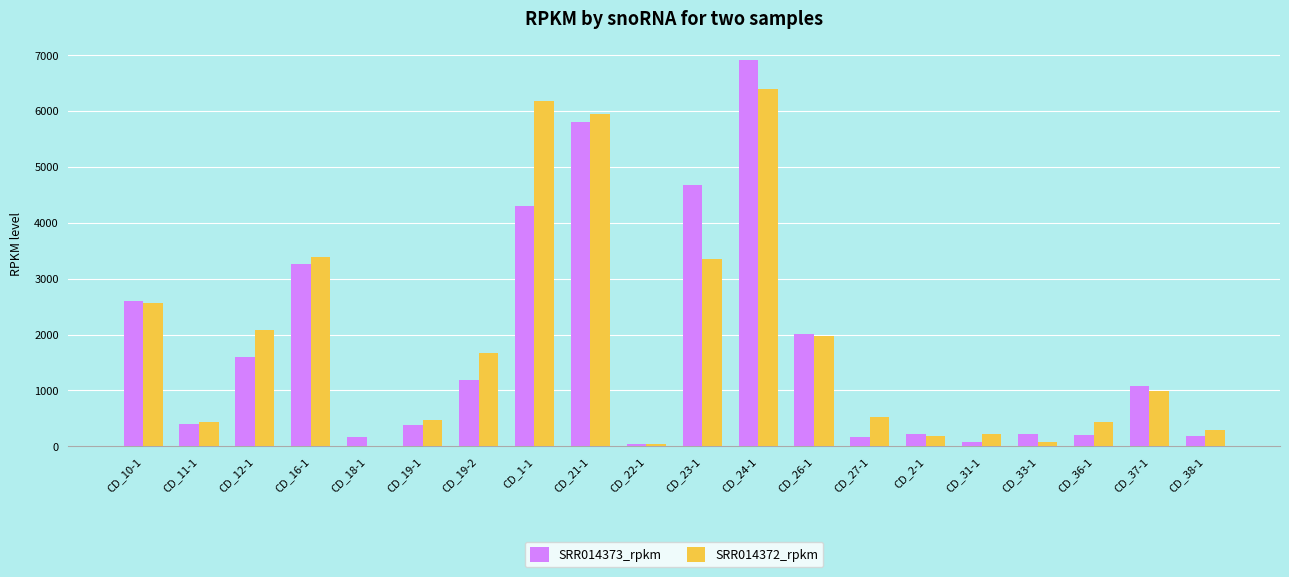

At which category is the sum across all series the highest?

CD_24-1